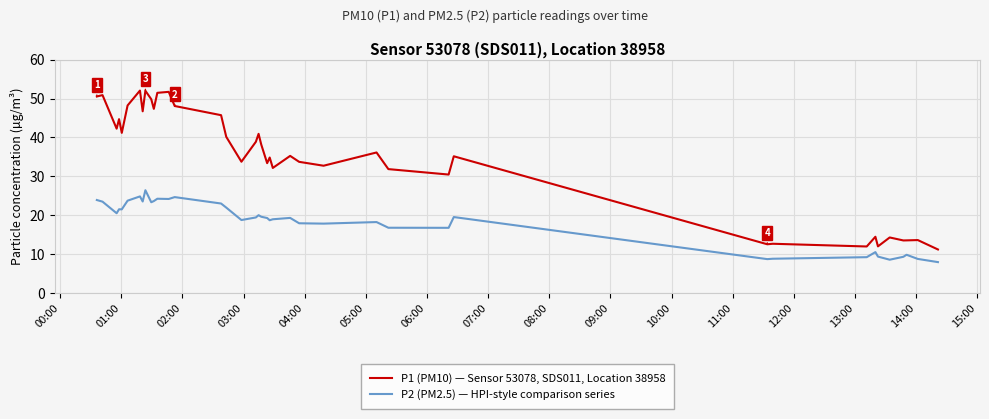

Which series has the largest range (max minus min)?

P1 (PM10) — Sensor 53078, SDS011, Location 38958